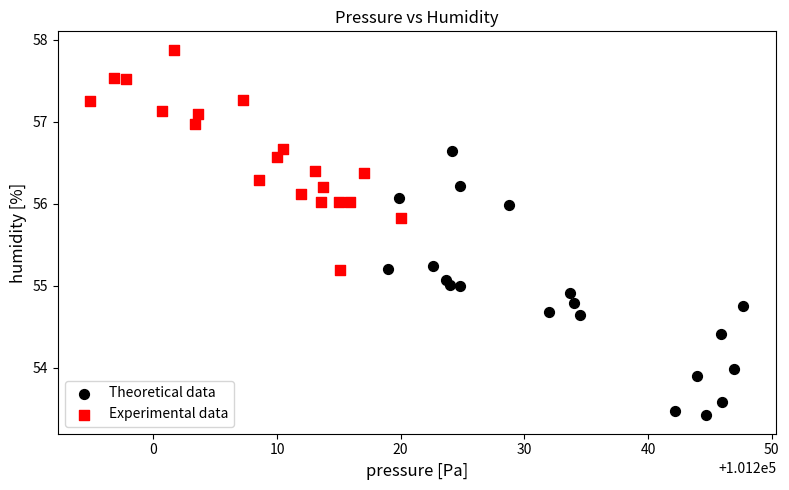

Which series contains the highest Y value?

Experimental data